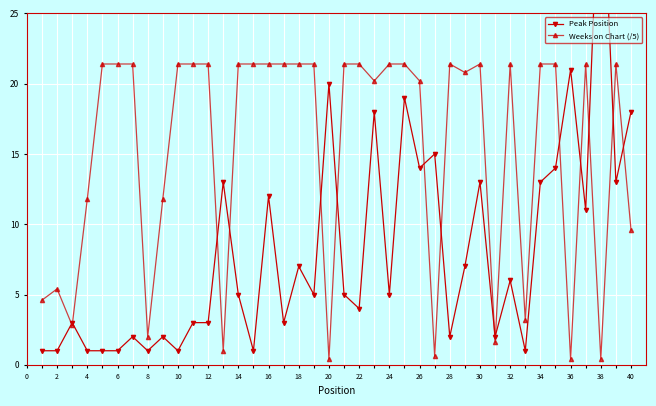

What is the value of the Weeks on Chart (/5) point at the 33rd from the left?

21.4